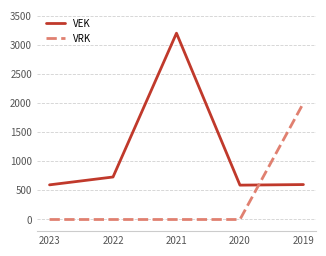

Where do VEK and VRK first cross each other?

2020 and 2019